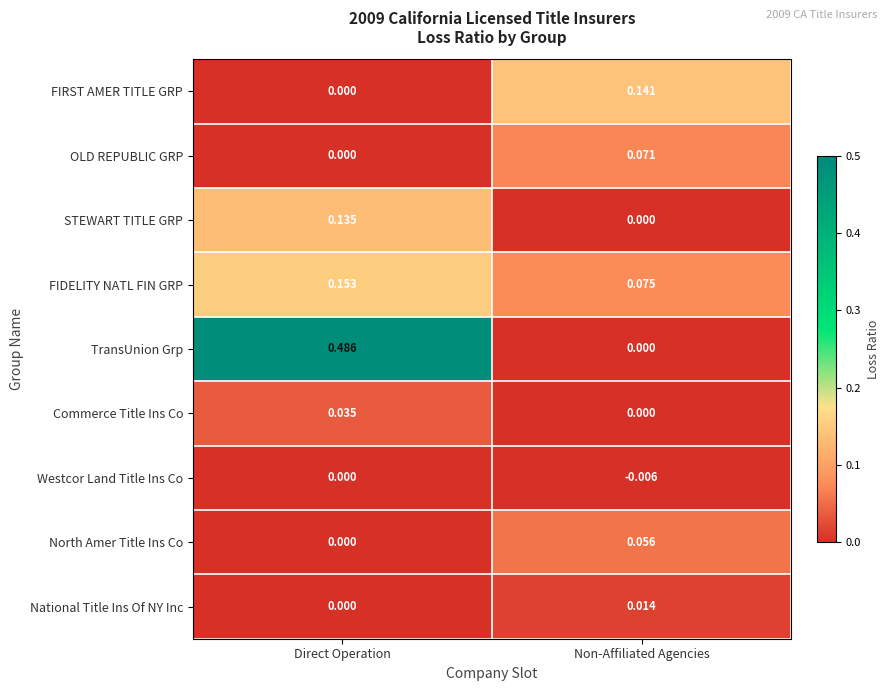

Which series has the largest total across all categories?

TransUnion Grp